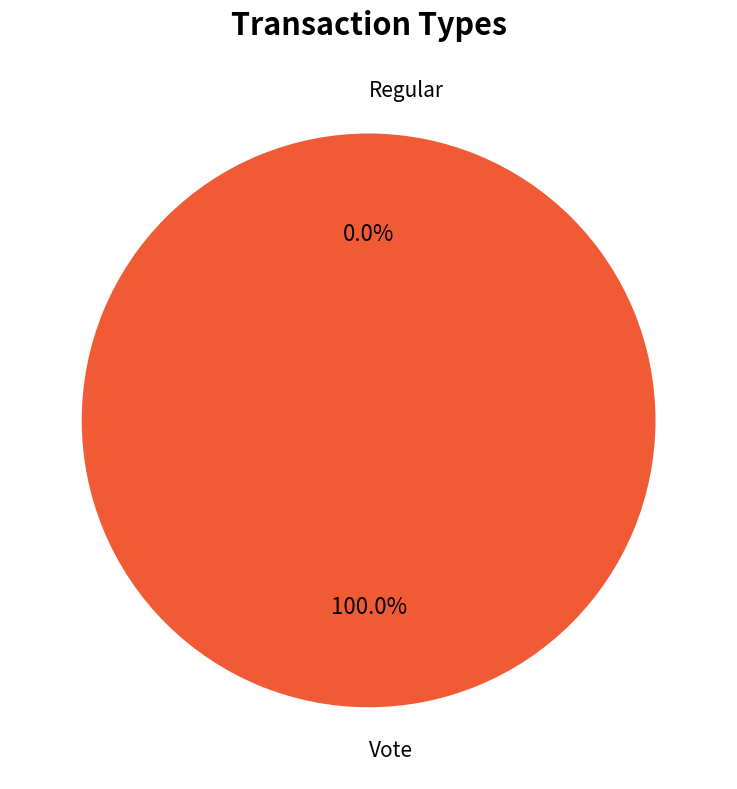

How many slices are in this pie chart?

2